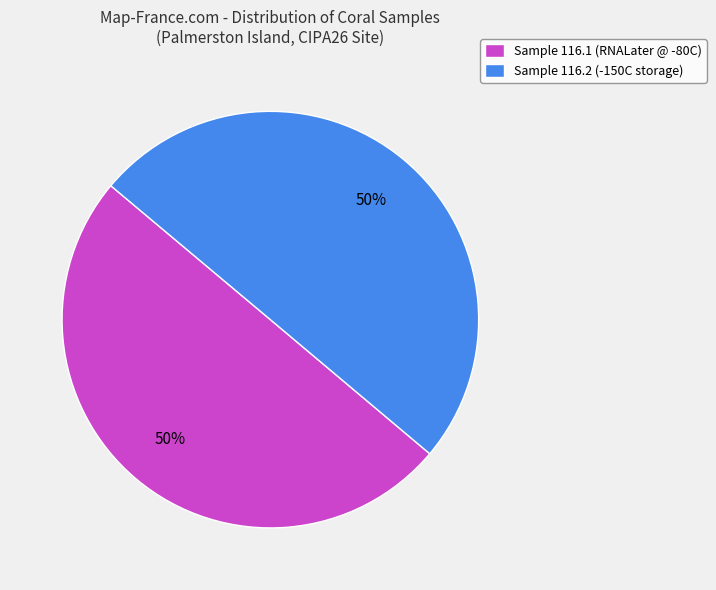

Combined, do Sample 116.1 (RNALater @ -80C) and Sample 116.2 (-150C storage) account for over 50%?

Yes